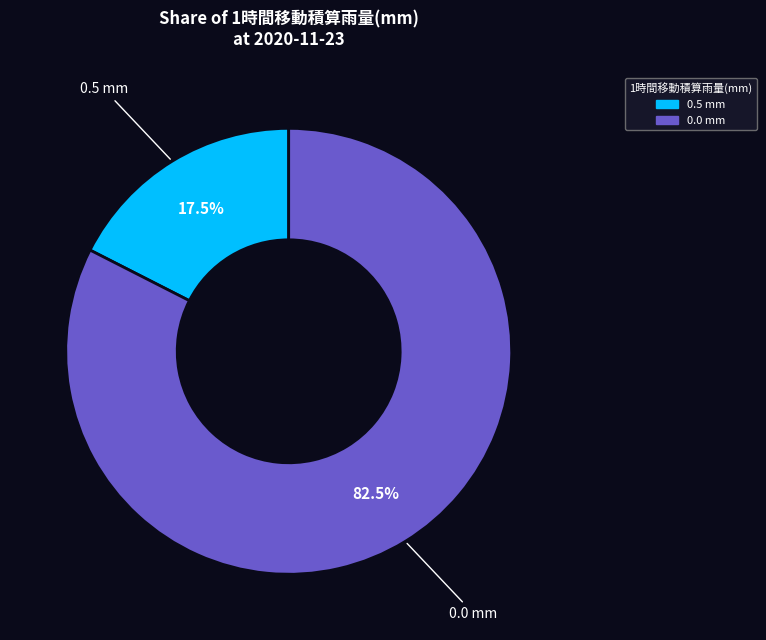

Is there any slice that represents more than half of the pie?

Yes